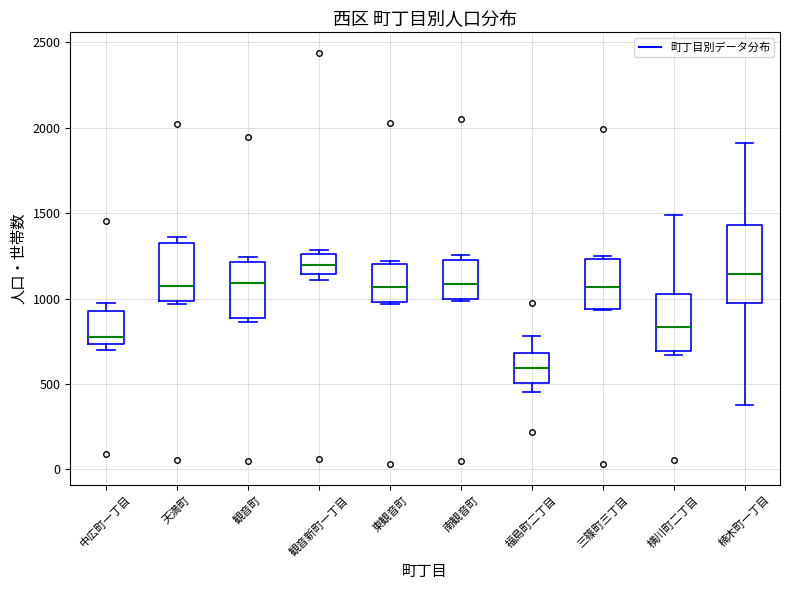

Where does the median line of the box for 観音新町一丁目 sit on the y-axis? The values are not printed on the chart, so give them approximately, as read against the axis.

1200